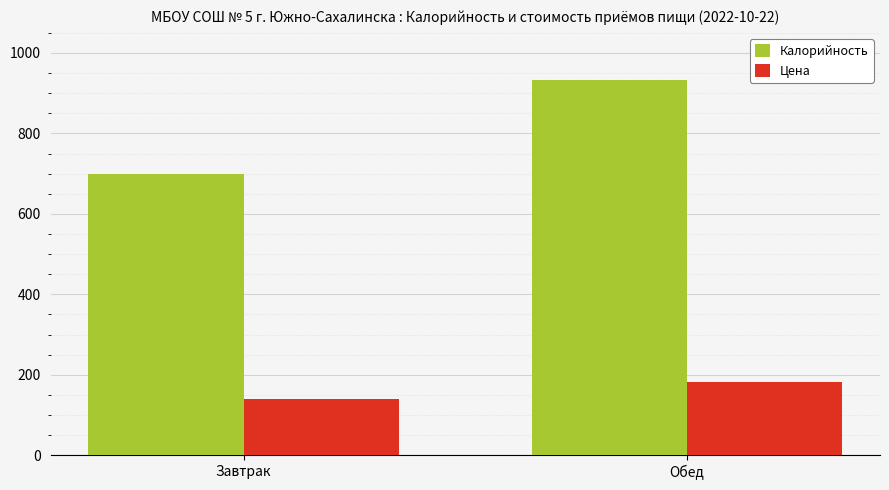

How many bars are there in each group?

2